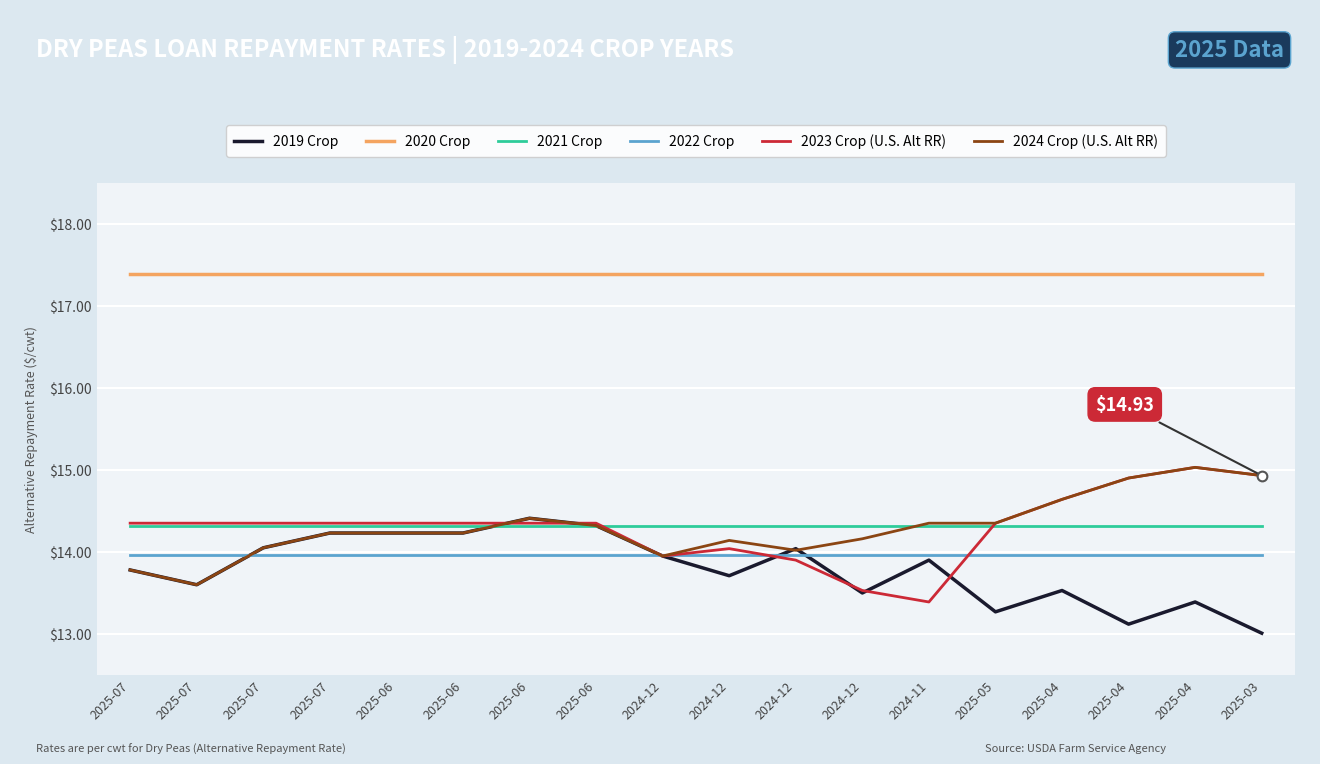

What is the difference between the maximum and minimum values in the 2023 Crop (U.S. Alt RR) series?

1.6